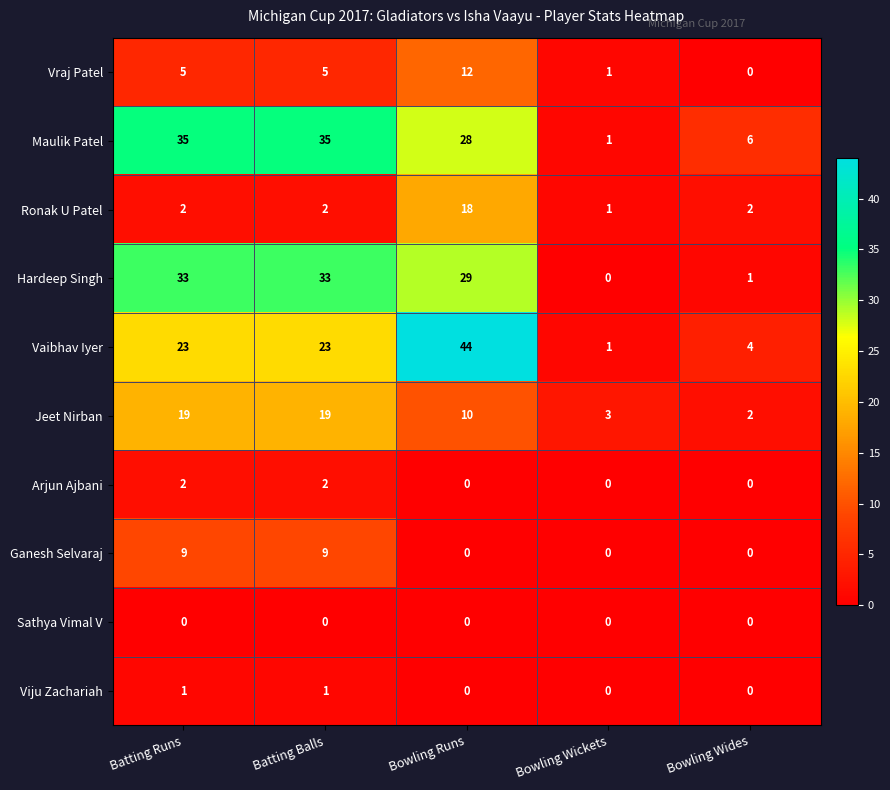

At which label does Jeet Nirban reach its minimum?

Bowling Wides